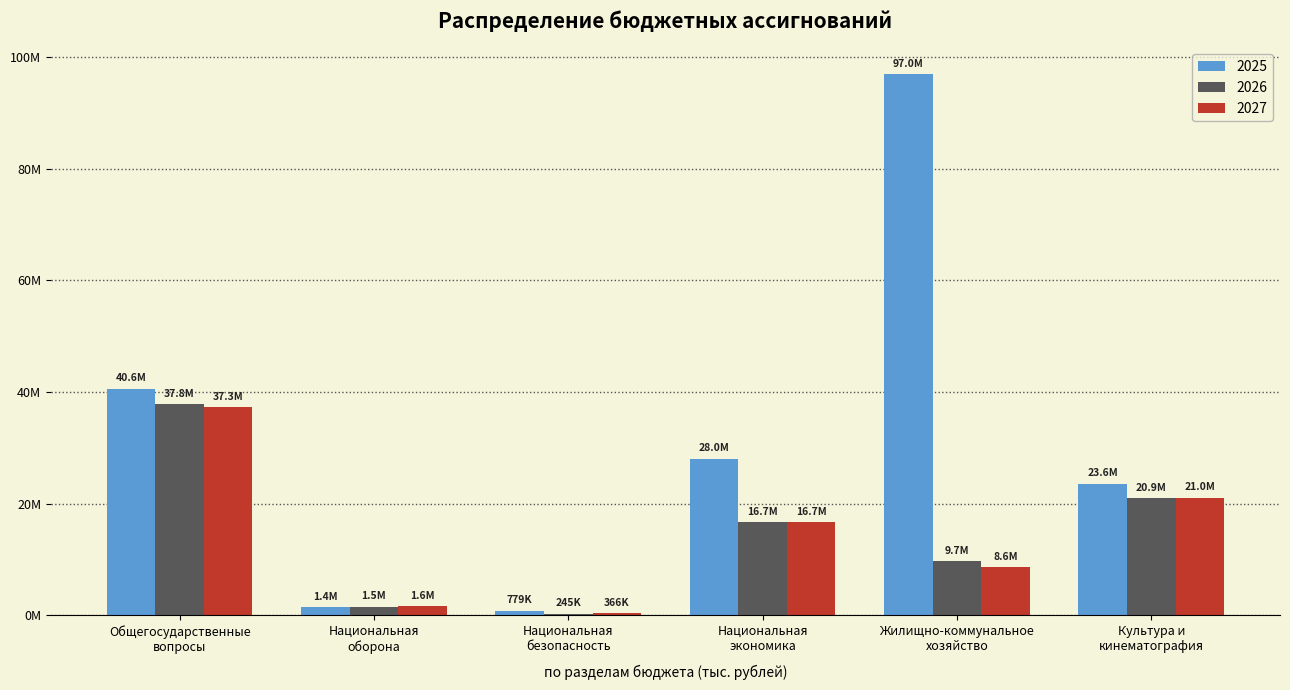

What is the difference between the highest and lowest values at Национальная
экономика?

11366647.1